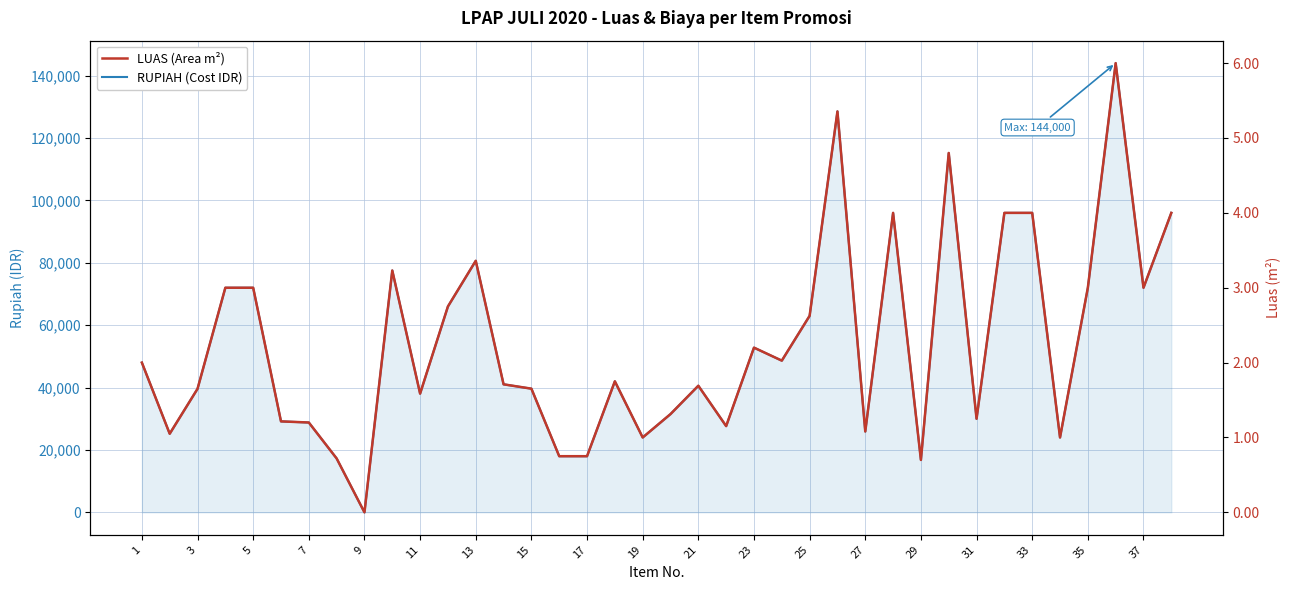

In LUAS (Area m²), how many points are lower than both neighbors (excluding endpoints)?

11